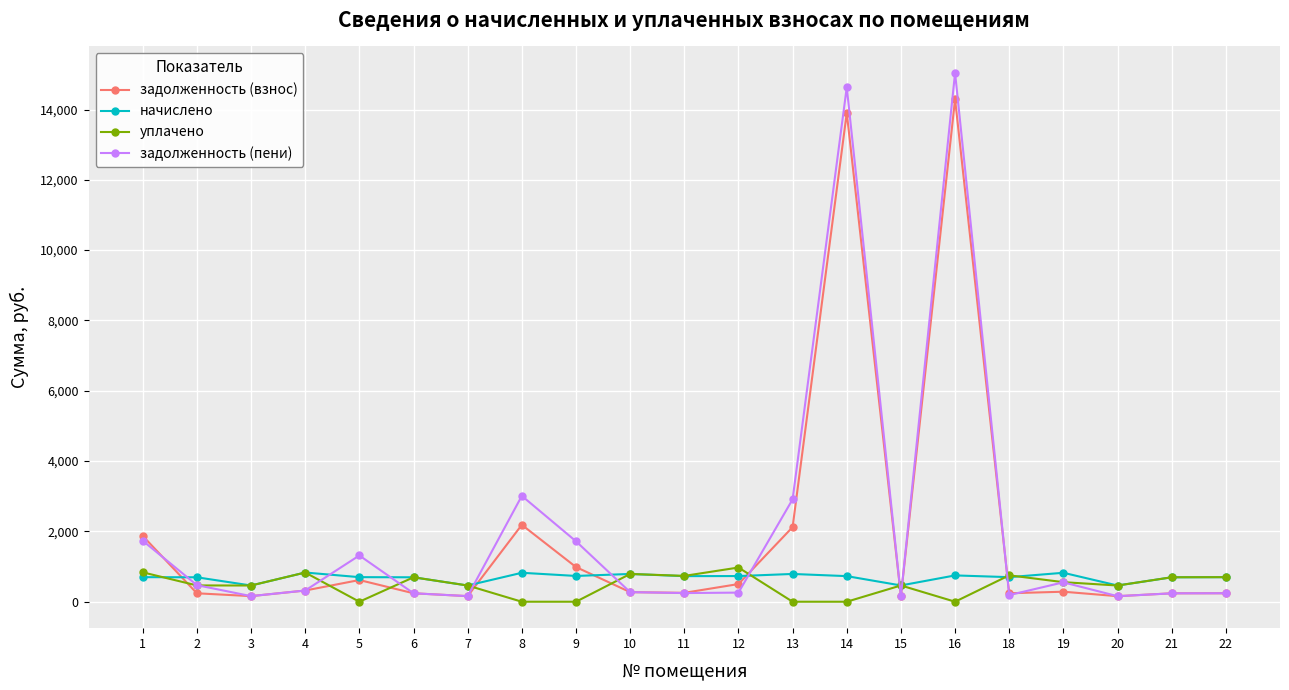

What is the maximum value for уплачено?

973.0